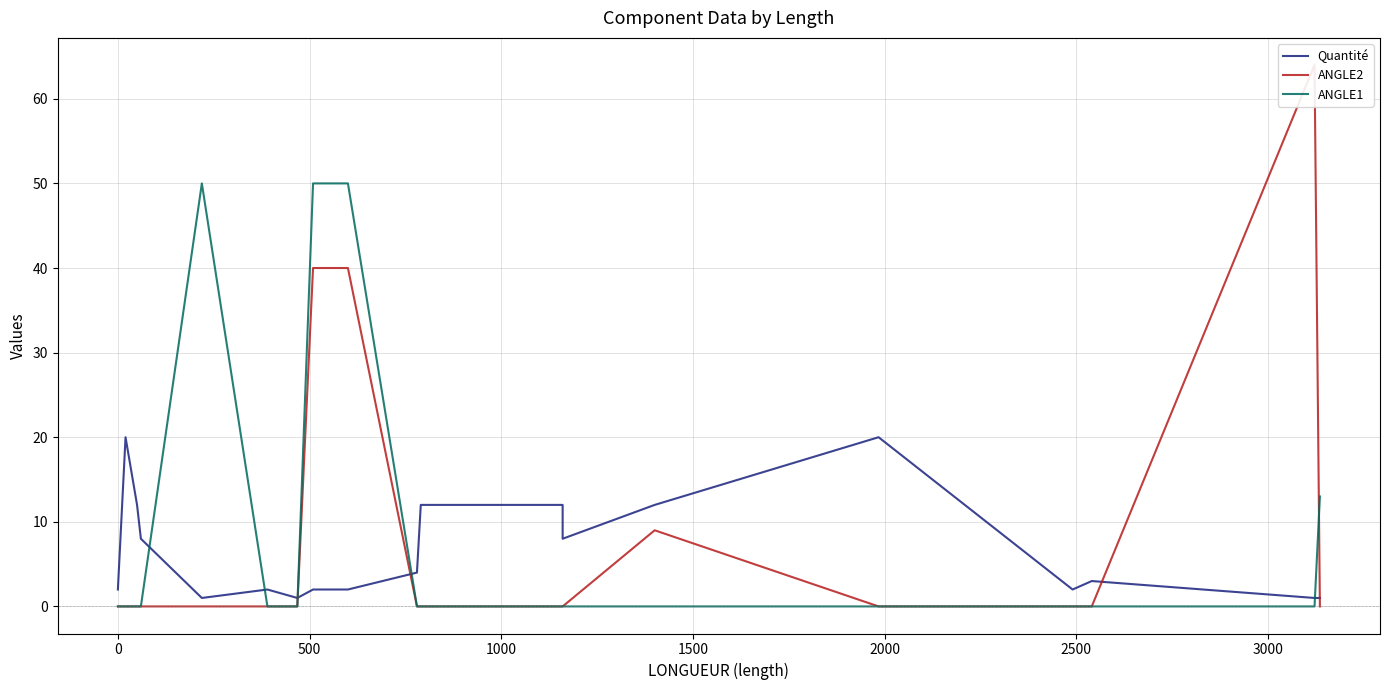

What are all the series names shown in the legend?

Quantité, ANGLE2, ANGLE1